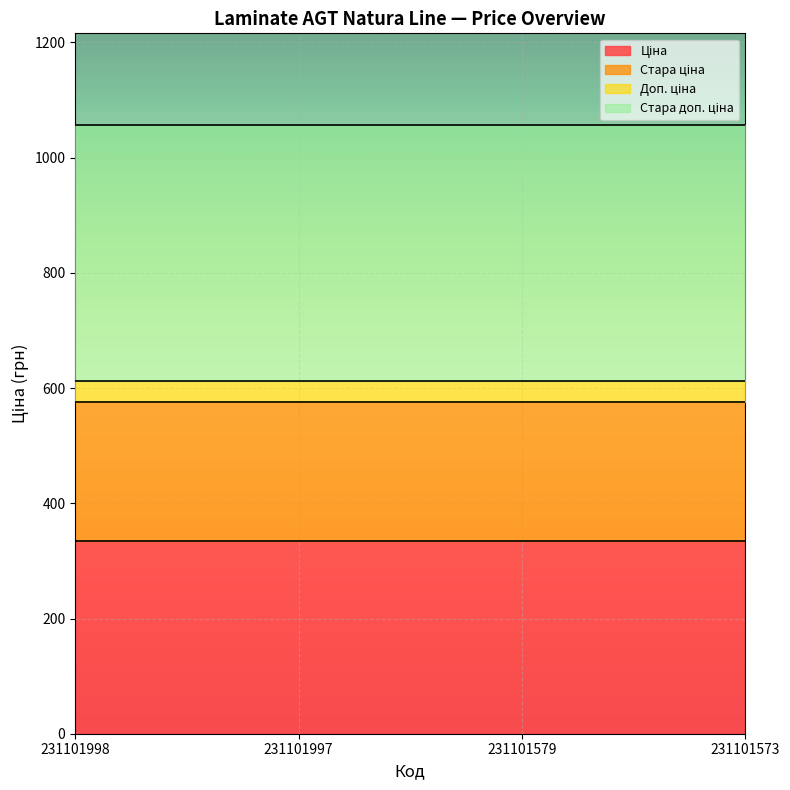

True or false: Доп. ціна and Ціна intersect in this chart.

False